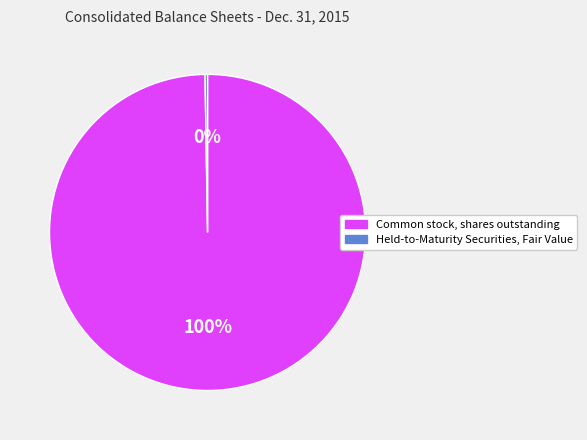

True or false: Common stock, shares outstanding accounts for 100% of the total.

True